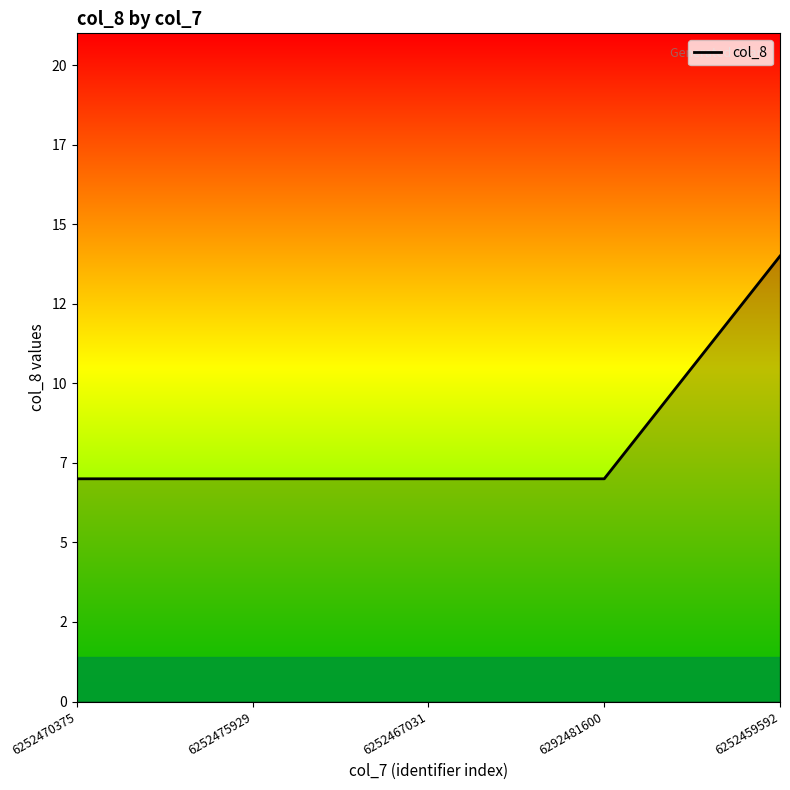

What is the sum of all values?

42